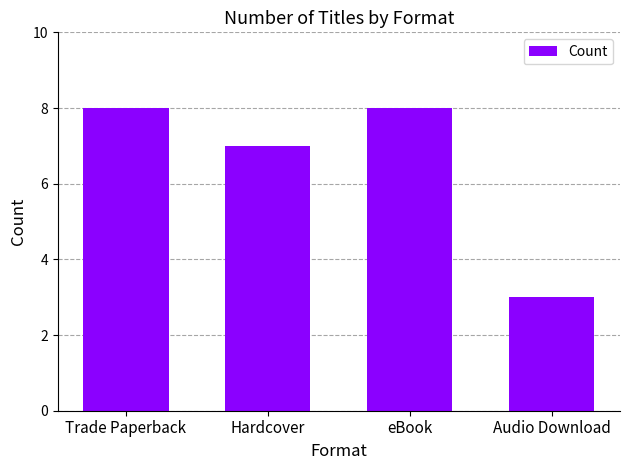

True or false: the data shows 2 at Hardcover.

False